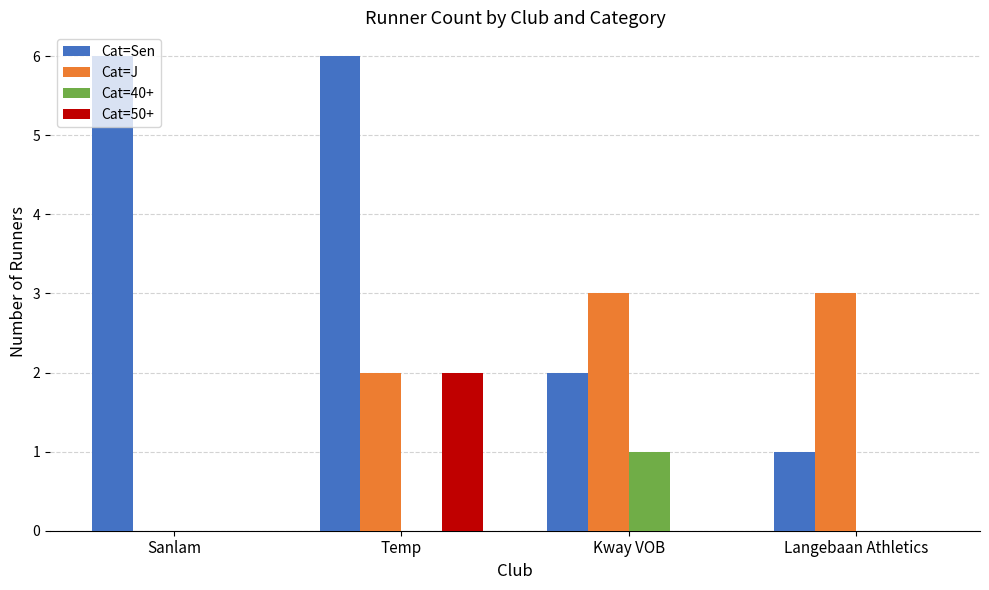

How many Cat=40+ values are between 0 and 1?

4